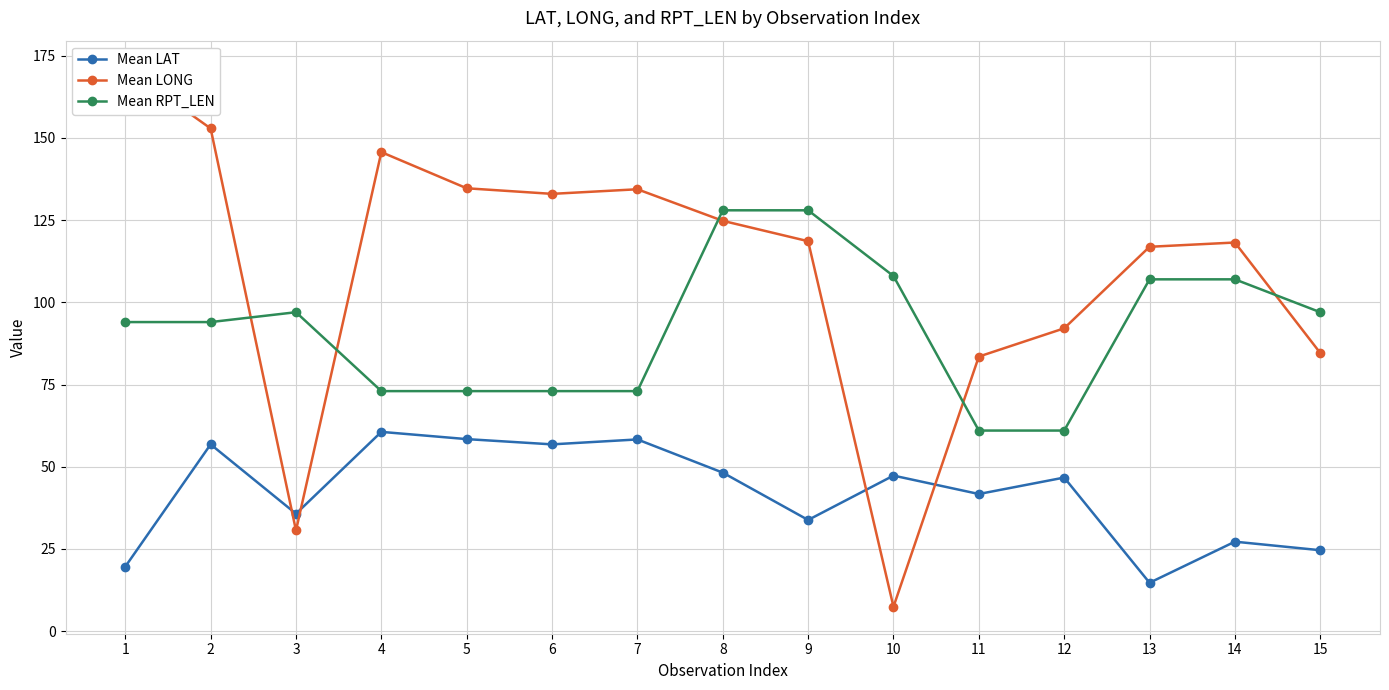

What value does the Mean LAT series have at 13?

14.7